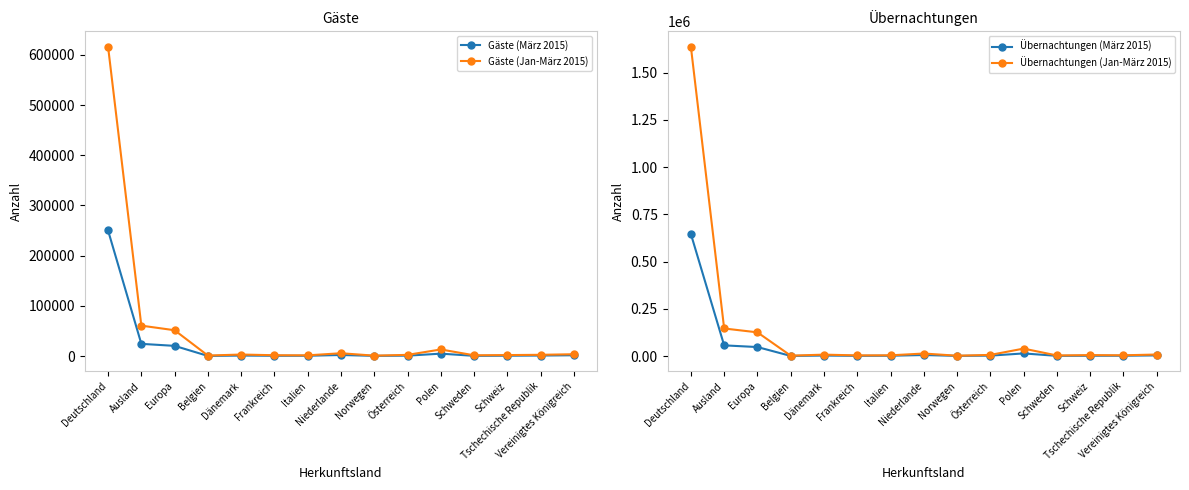

What is the sum of the Übernachtungen (März 2015) values at Tschechische Republik and Polen?

15689